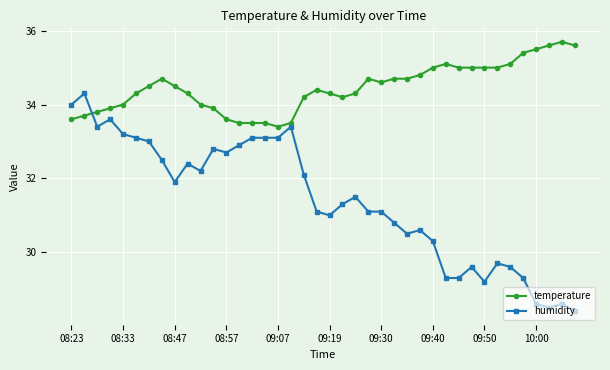

What is the value of the humidity point at the 14th from the left?

32.9